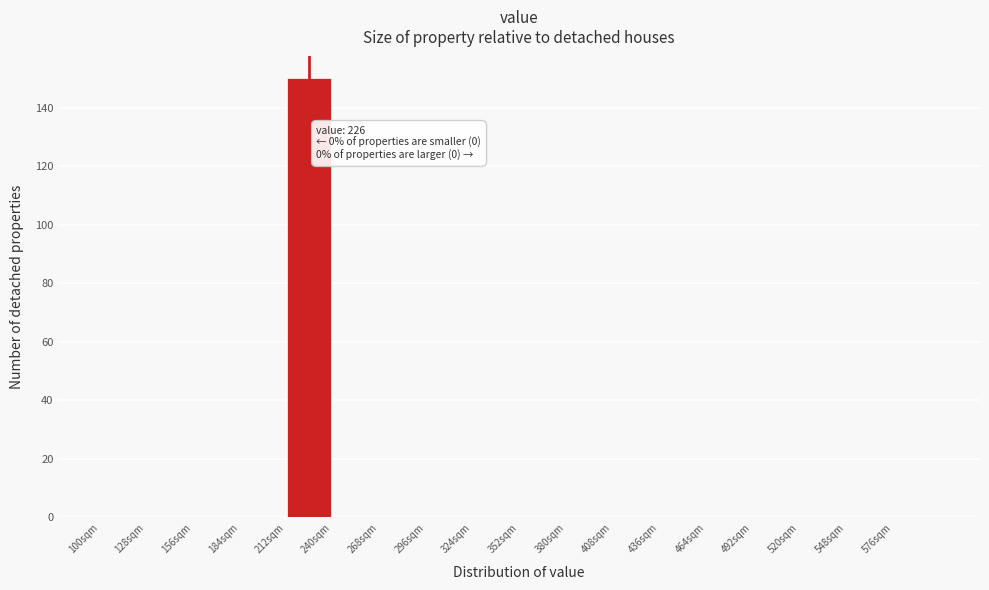

Which range on the x-axis has the tallest bar?

212 to 240